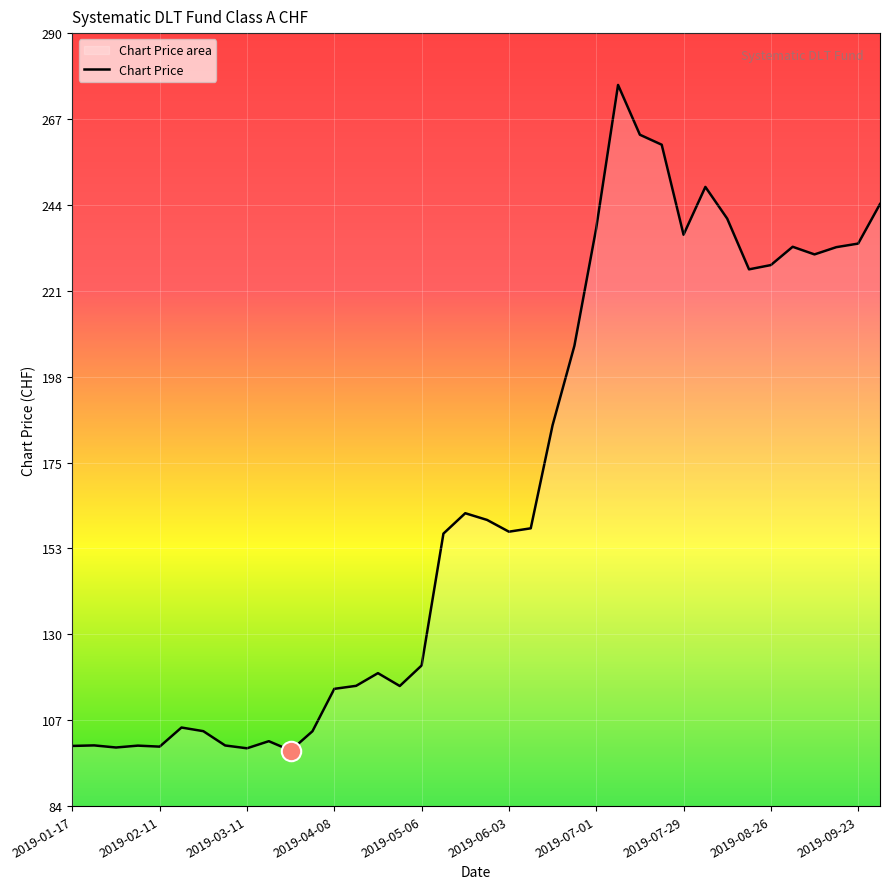

What is the difference between the maximum and minimum values?

177.2